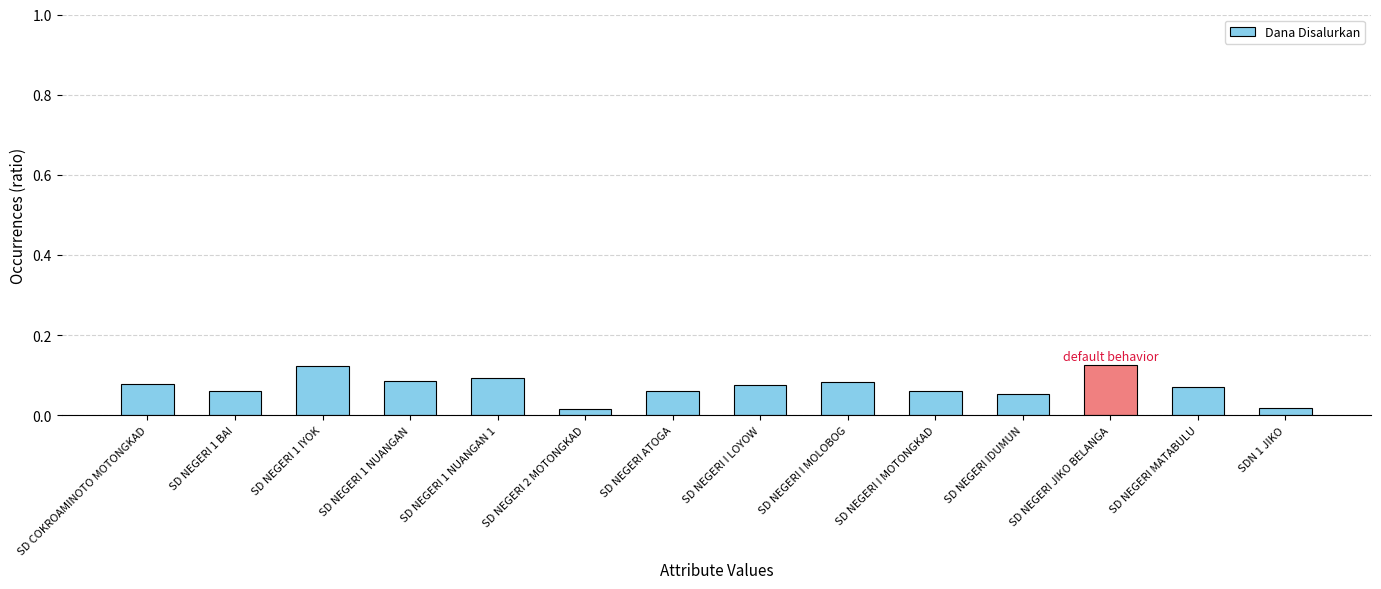

Count the values in the range 0 to 1.

14